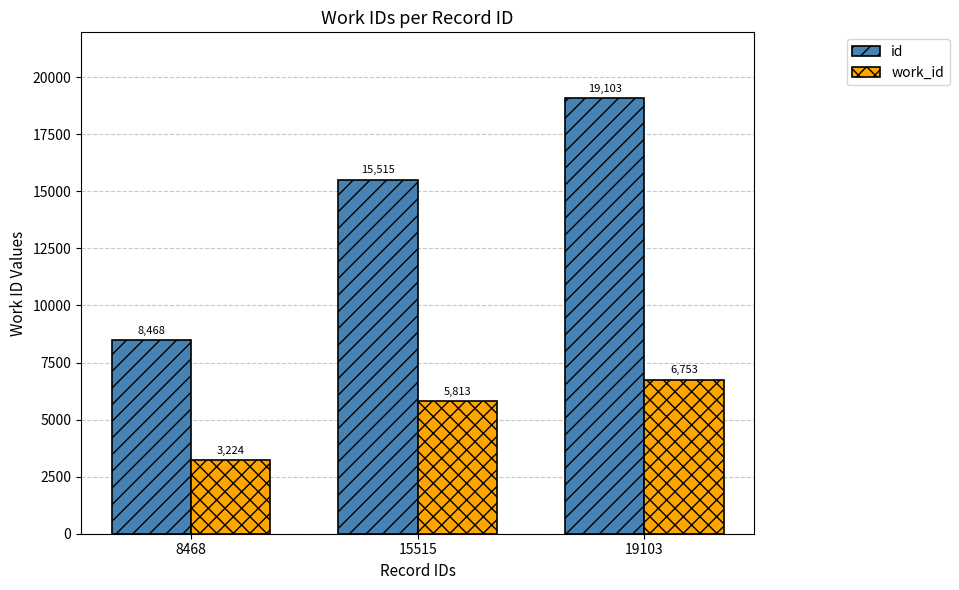

Which category has the highest value in the work_id series?

19103